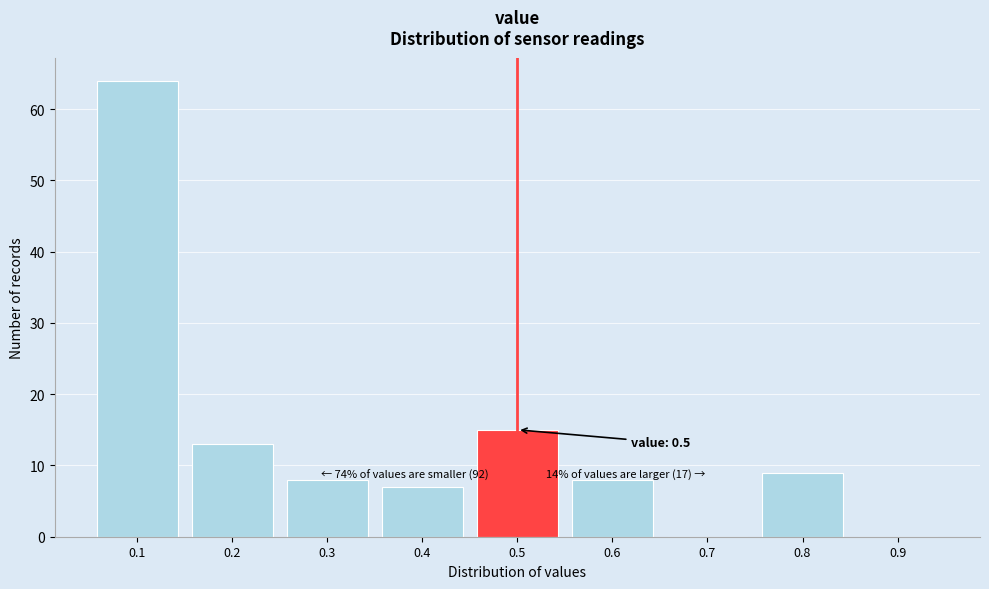

Reading left to right, what are all the values shown in this chart?

0.1=64	0.2=13	0.3=8	0.4=7	0.5=15	0.6=8	0.7=0	0.8=9	0.9=0